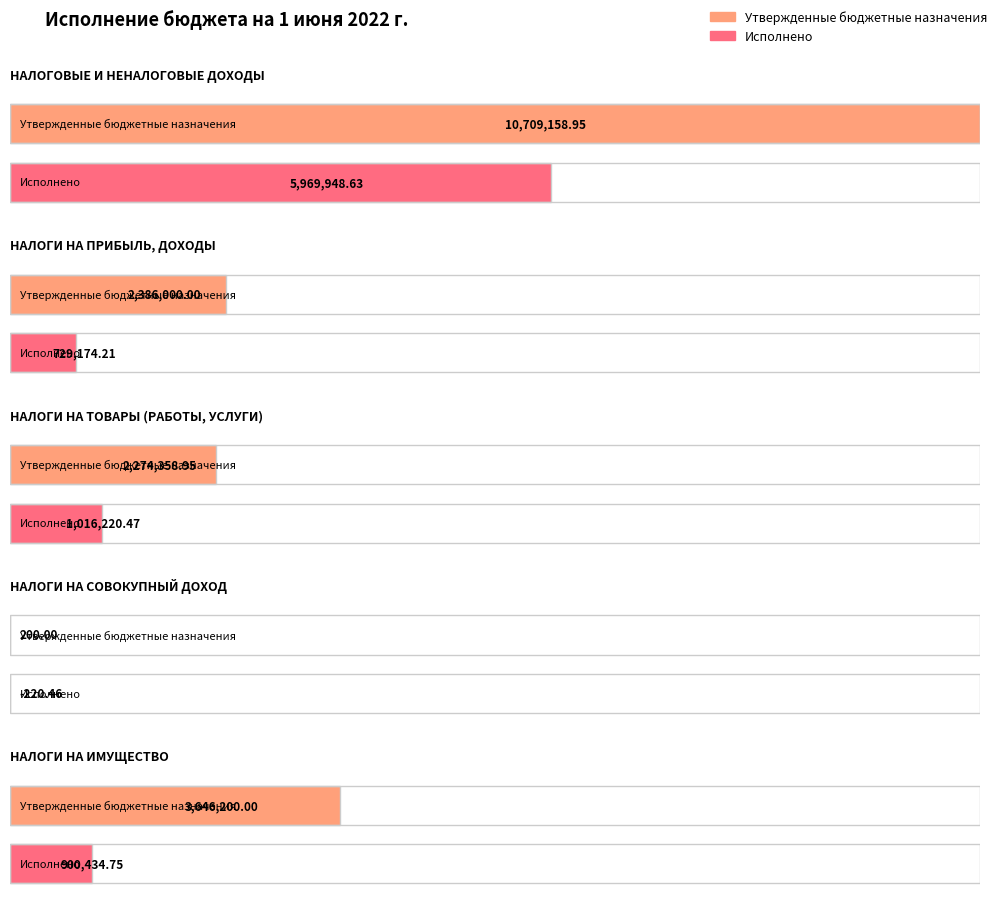

What is the value of the Исполнено bar at the 1st from the left?

5969948.6